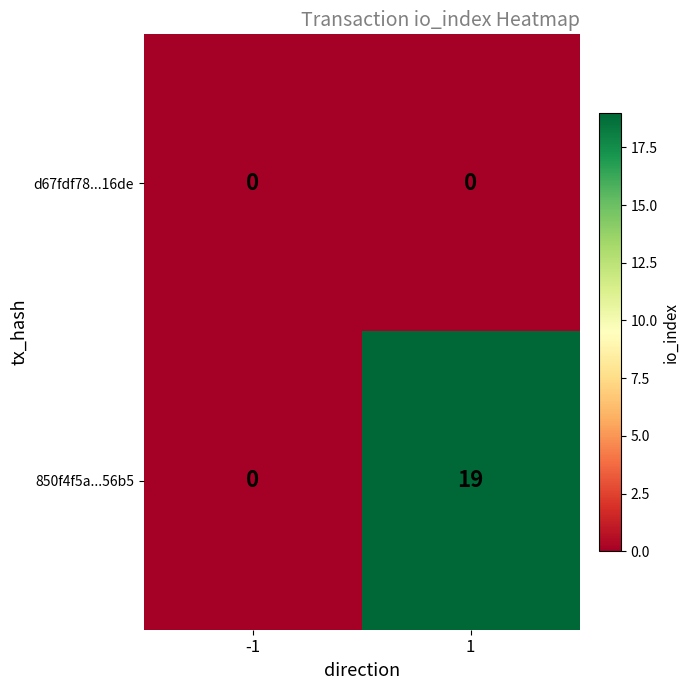

Which category has the highest value across all series?

1